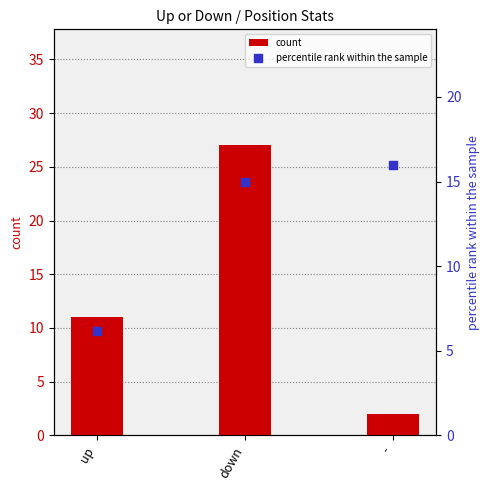

What are all the series names shown in the legend?

count, percentile rank within the sample